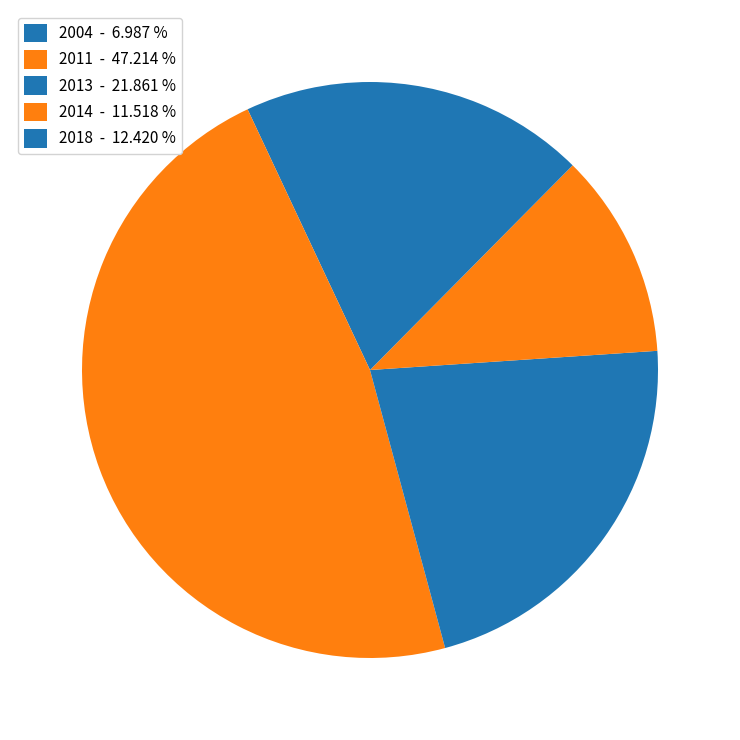

How many slices are in this pie chart?

5